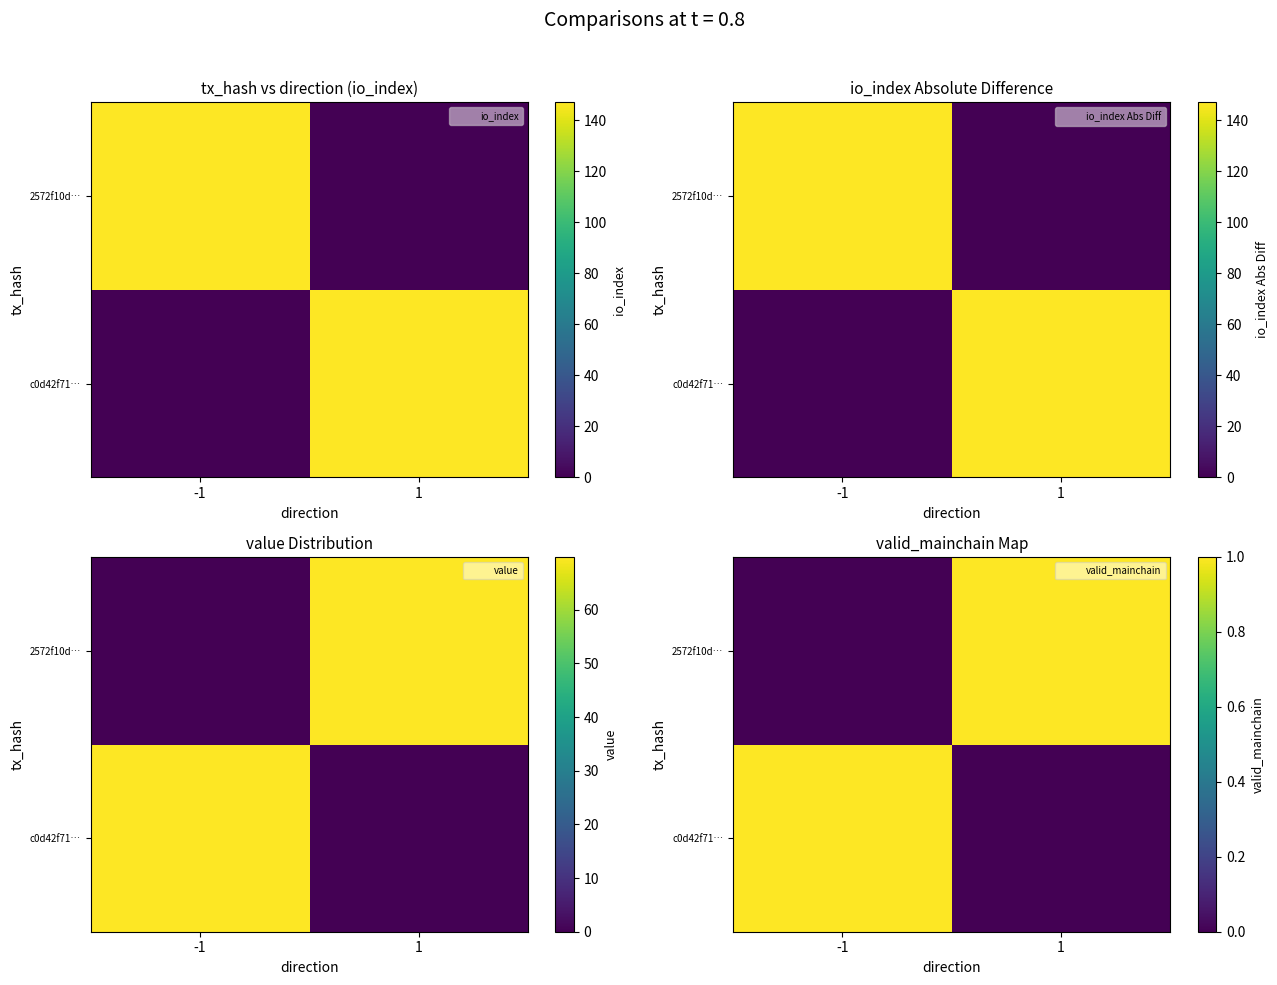

Where is 2572f10d… nearest to the value 0?

-1